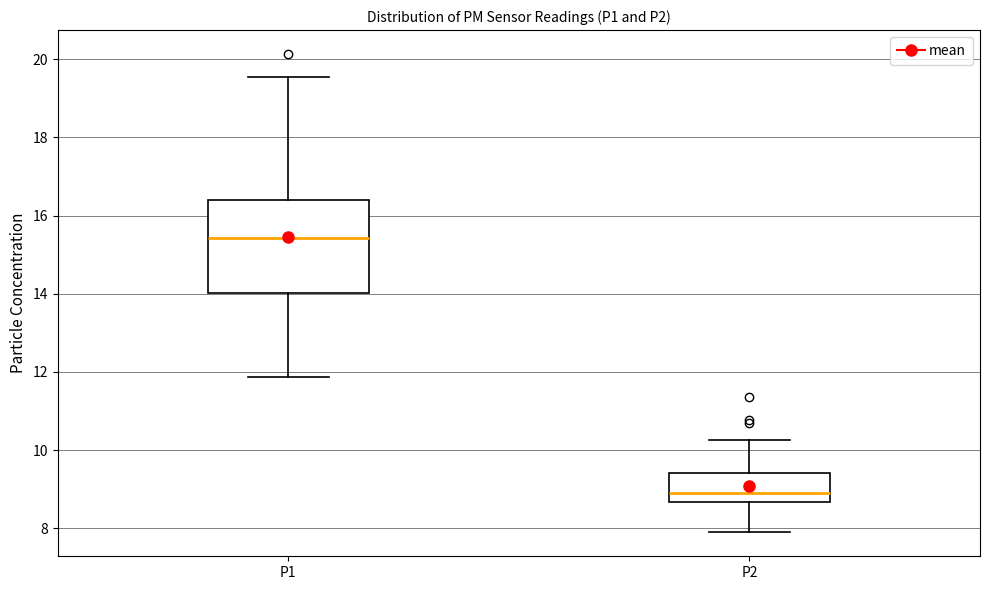

Reading left to right, transcribe this box plot: for each box, give where its median line is, the range the box spans, and where its two whiskers end, as read against the y-axis. The values are not printed on the chart, so give them approximately, as read against the axis.

P1: median 15.4, box 14.0 to 16.4, whiskers 11.8 to 19.6
P2: median 9.0, box 8.6 to 9.4, whiskers 8.0 to 10.2